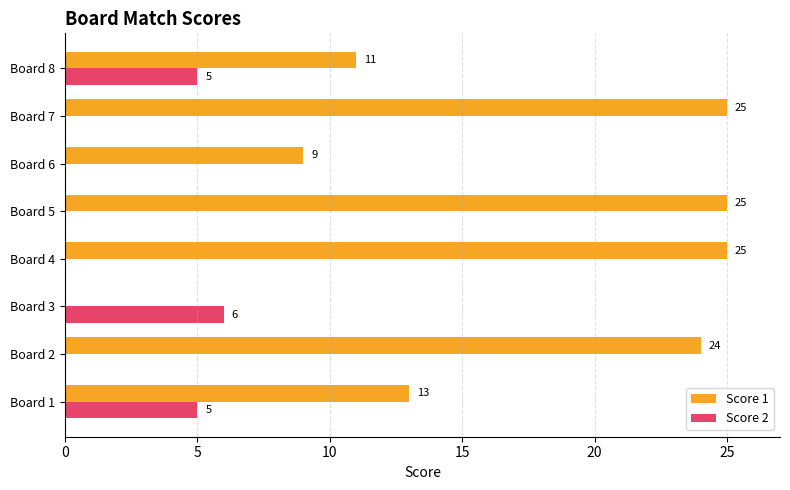

What is the approximate value of Score 2 at Board 8?

5